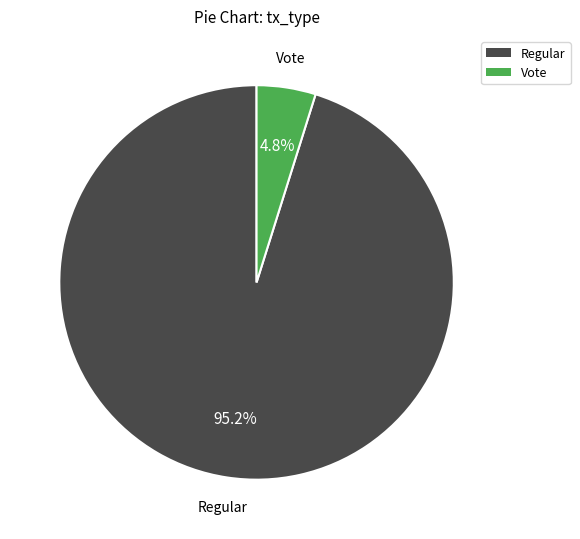

To the nearest percent, what is the average slice percentage?

50%